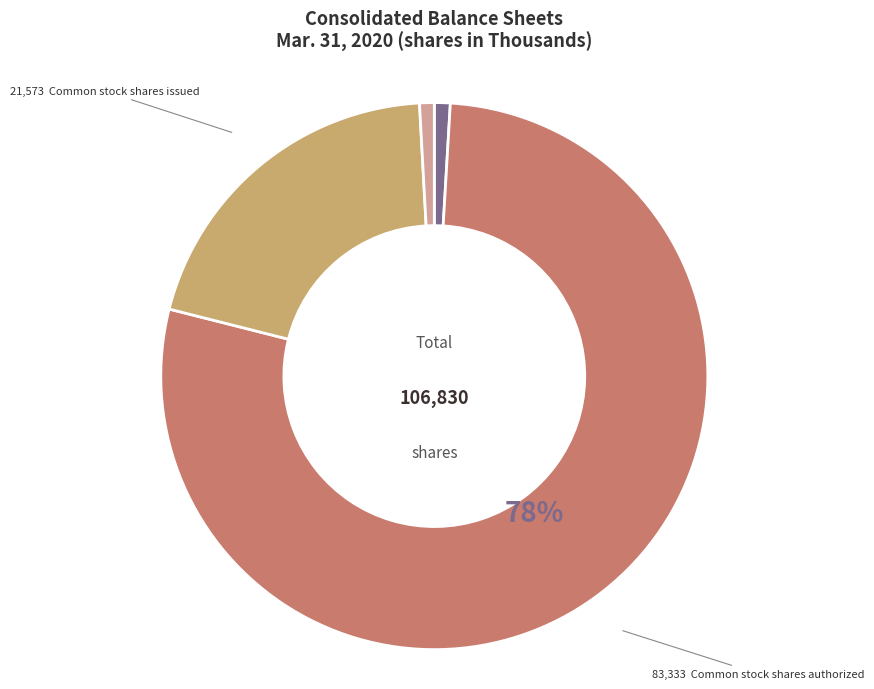

Count the number of slices in the pie.

4